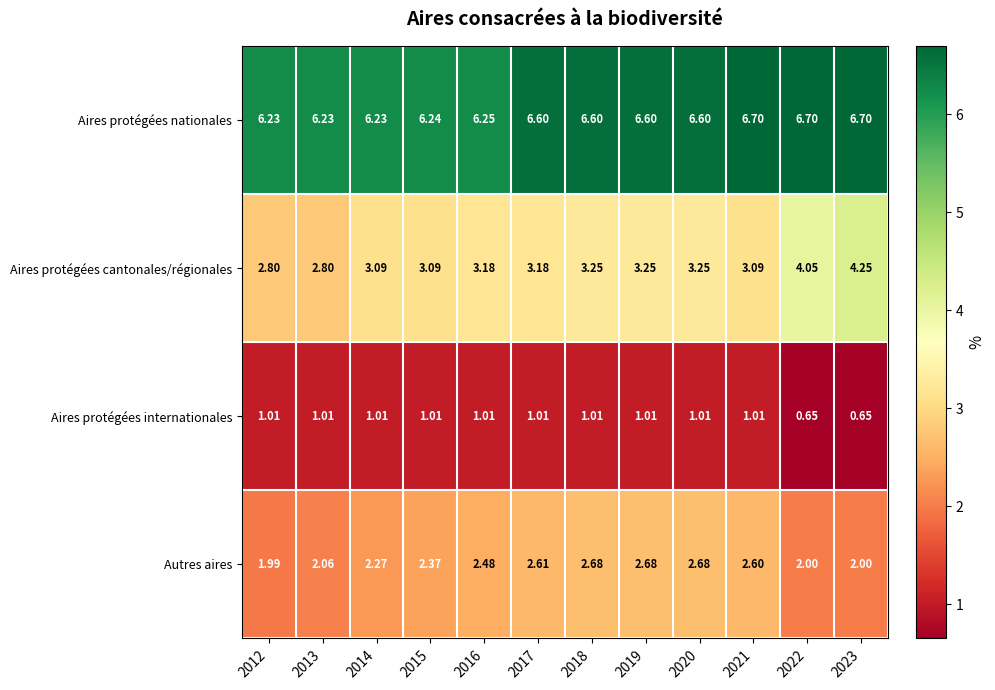

Is the value of Aires protégées nationales at 2015 greater than the value of Autres aires at 2012?

Yes